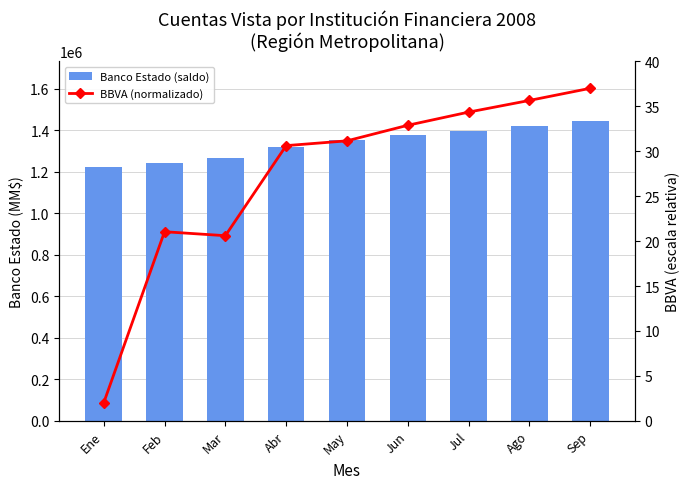

What are all the series names shown in the legend?

Banco Estado (saldo), BBVA (normalizado)